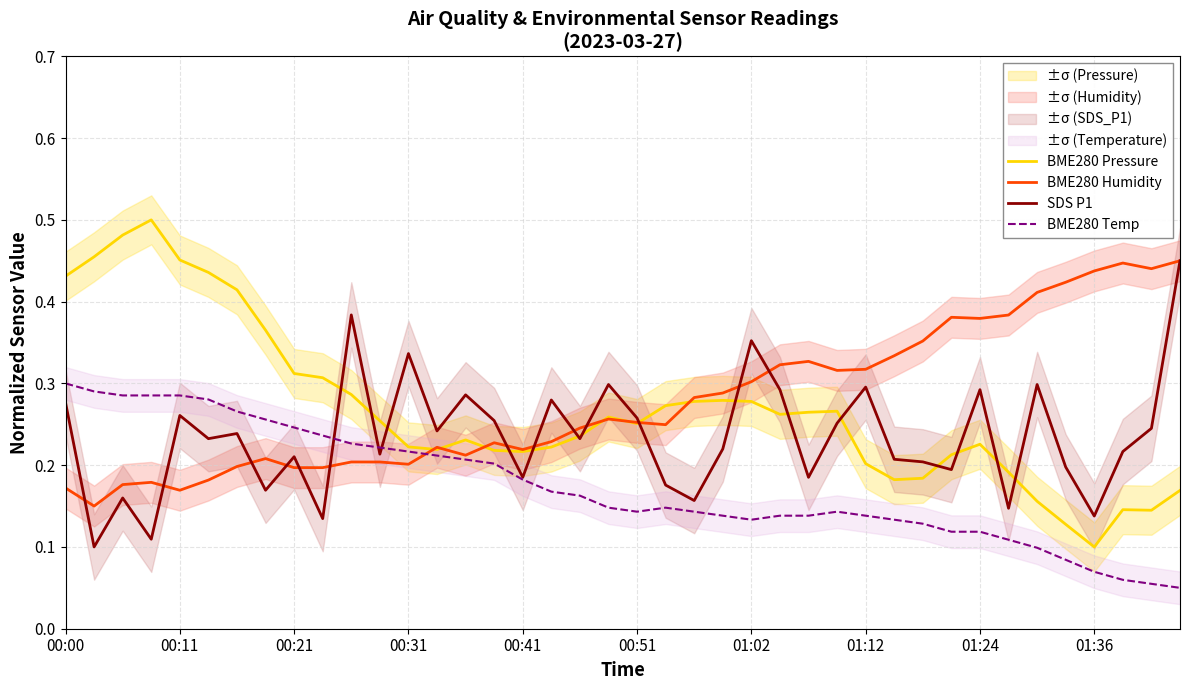

Between 21 and 14, which is larger?

21